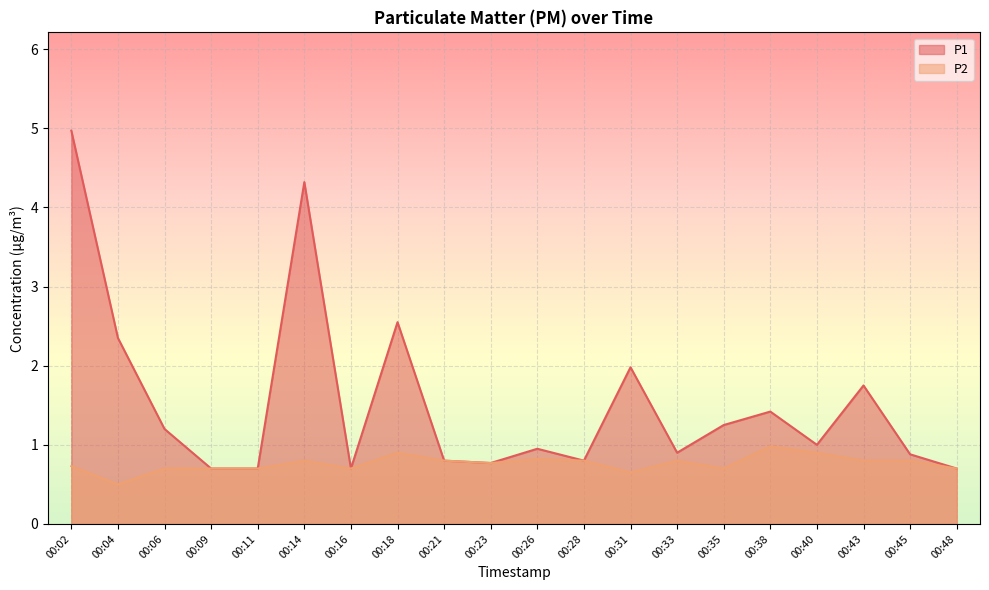

Read the P1 value at 00:28.

0.8